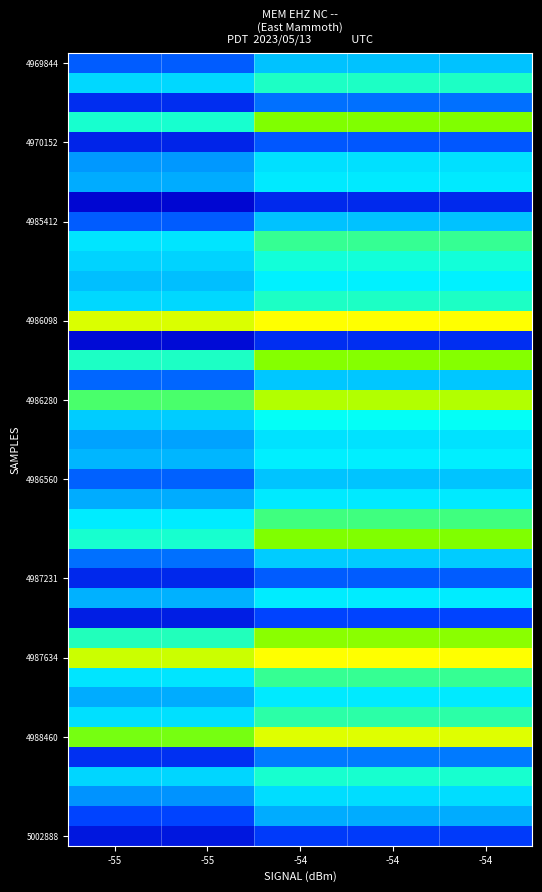

What is the smallest value displayed?

0.4